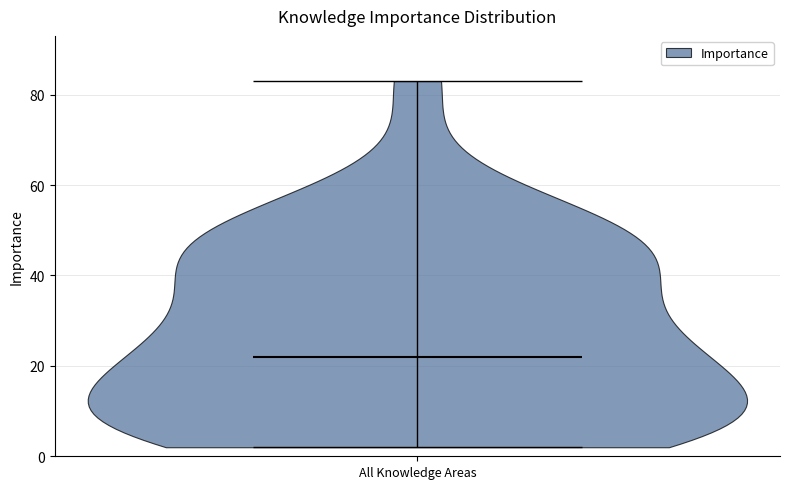

What is the highest point the violin for All Knowledge Areas reaches on the y-axis? The values are not printed on the chart, so give them approximately, as read against the axis.

84